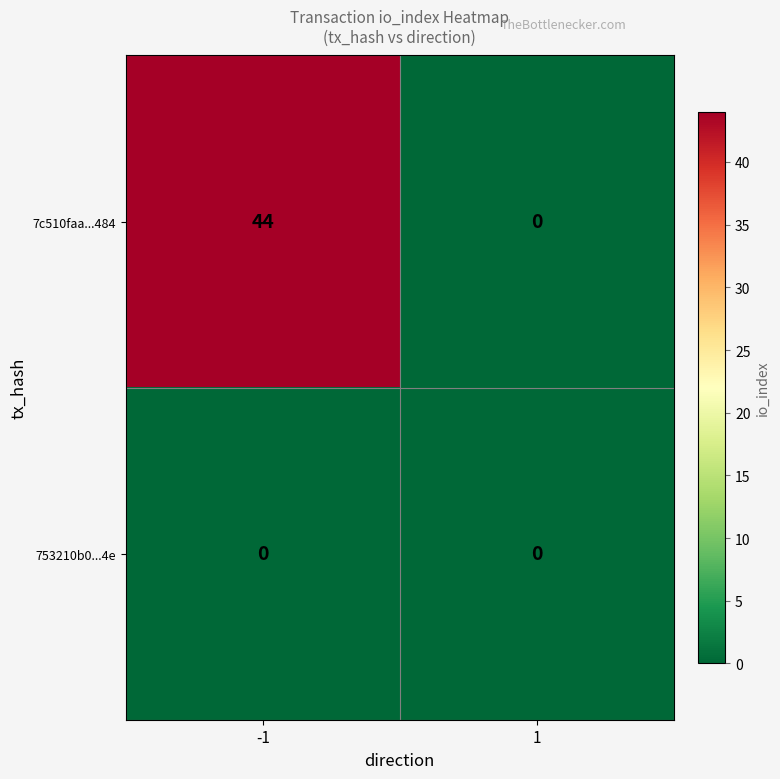

At which category is the sum across all series the highest?

-1